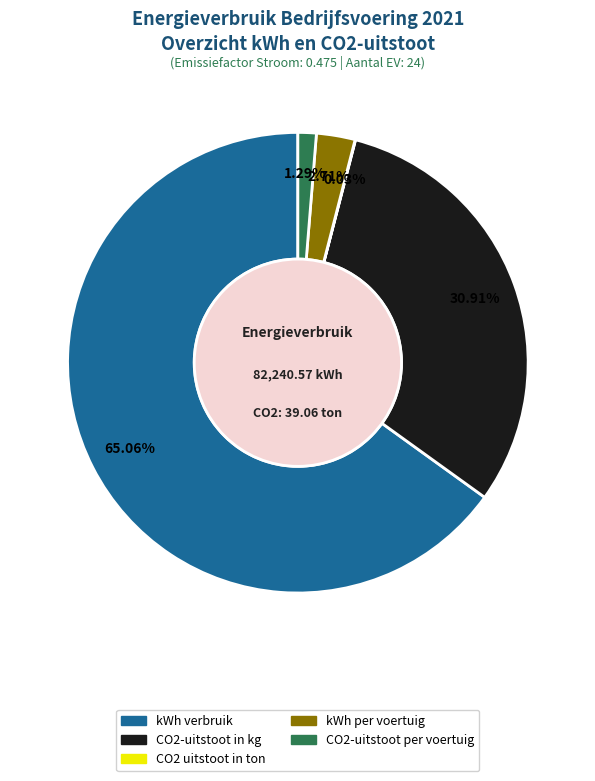

Does kWh per voertuig represent more than half of the total?

No